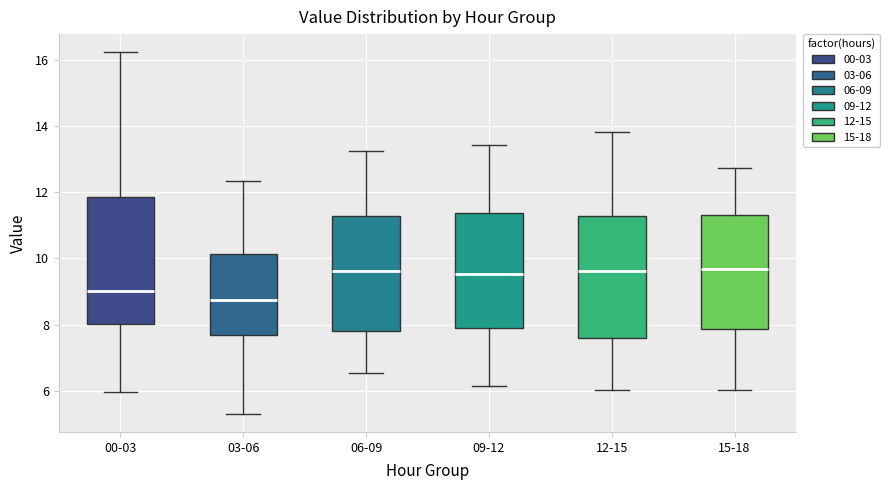

Where does the lower whisker of the box for 00-03 end on the y-axis? The values are not printed on the chart, so give them approximately, as read against the axis.

6.0